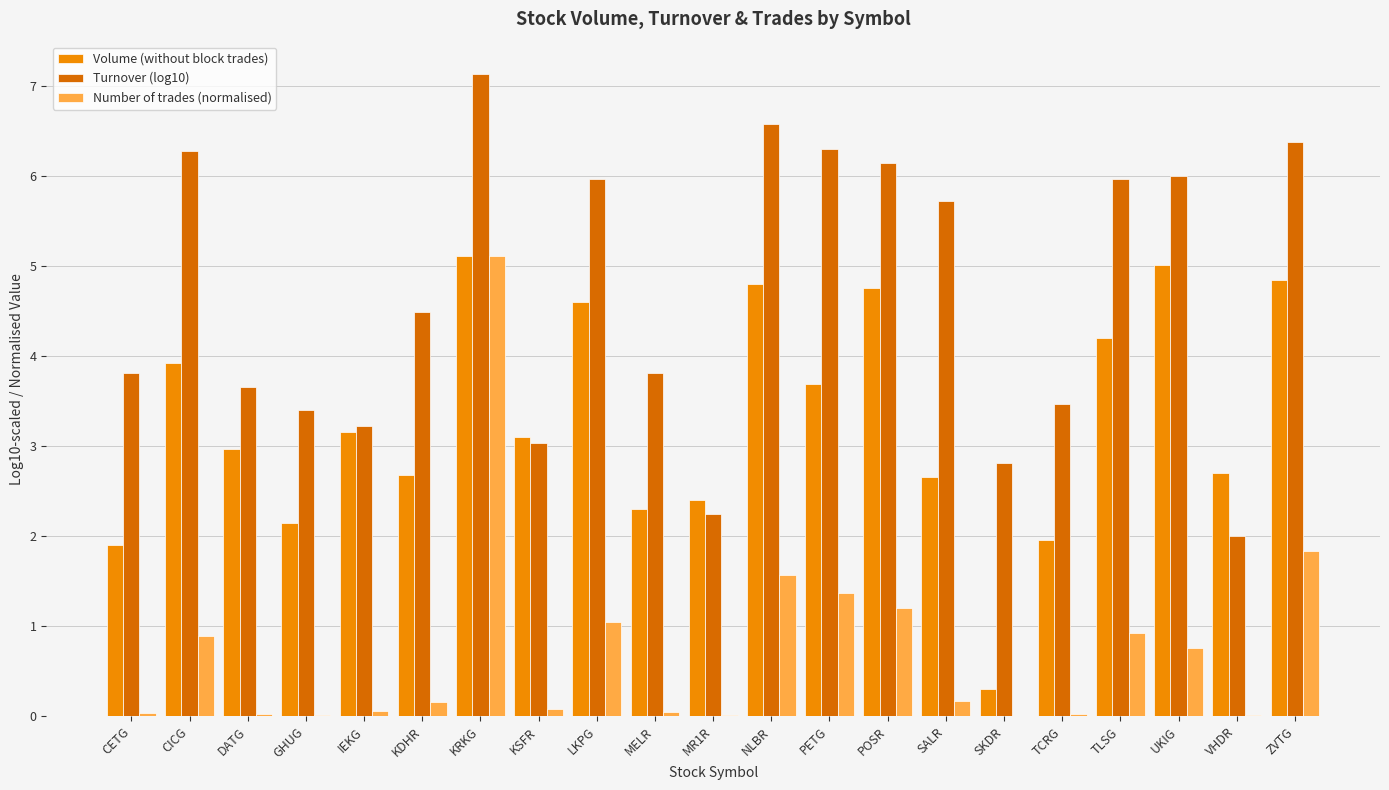

What value does the Number of trades (normalised) series have at PETG?

1.4